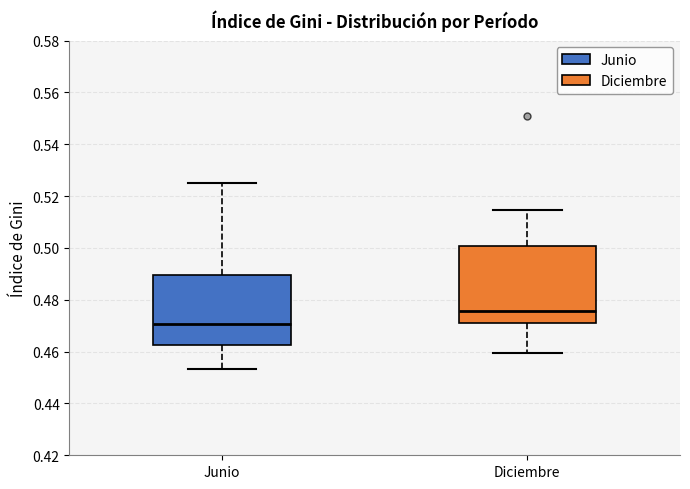

Reading left to right, read every box against the y-axis: the position of its median line, the range the box covers, and the ends of its whiskers. The values are not printed on the chart, so give them approximately, as read against the axis.

Junio: median 0.470, box 0.462 to 0.490, whiskers 0.454 to 0.526
Diciembre: median 0.476, box 0.472 to 0.500, whiskers 0.460 to 0.514